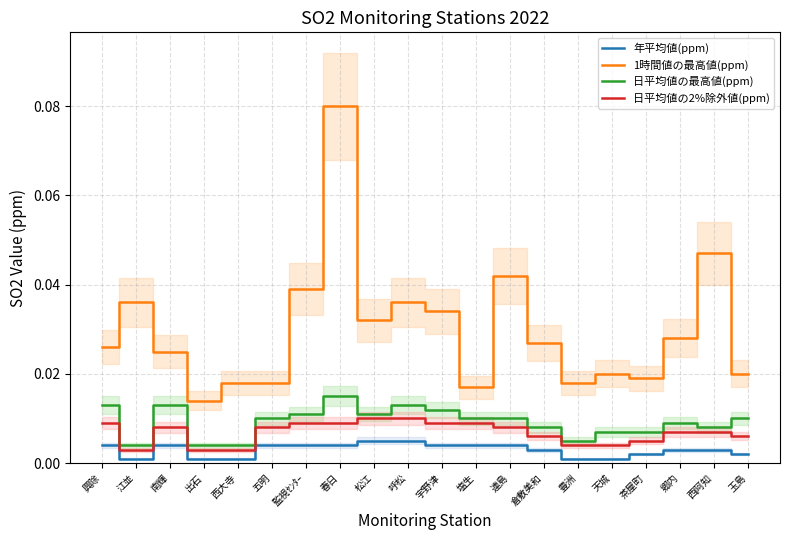

What is the label of the 10th point from the left?

呼松